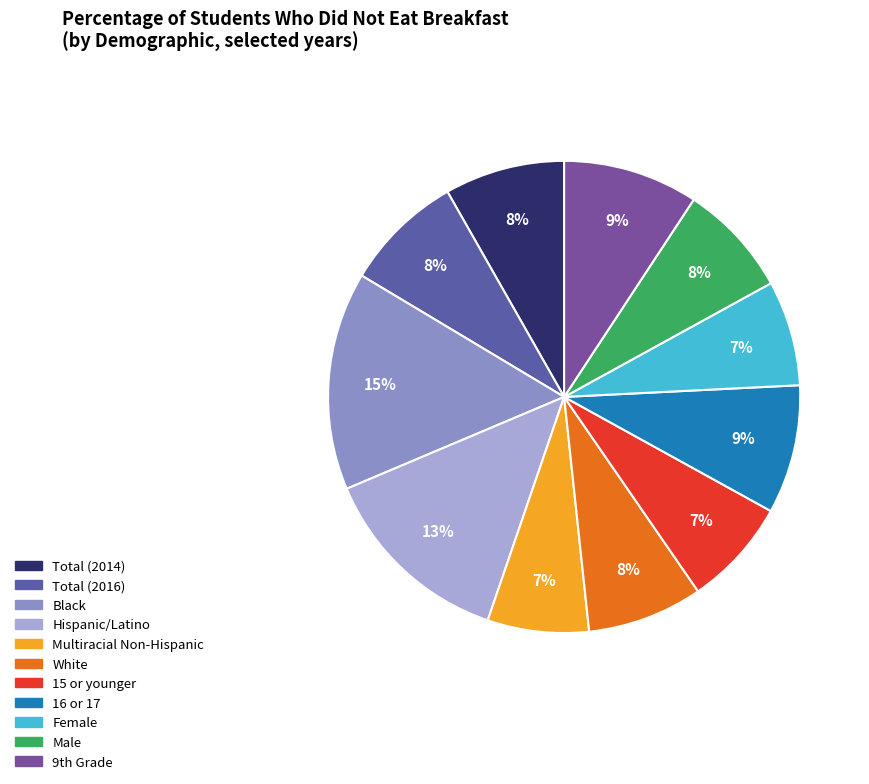

How many segments does this pie chart have?

11